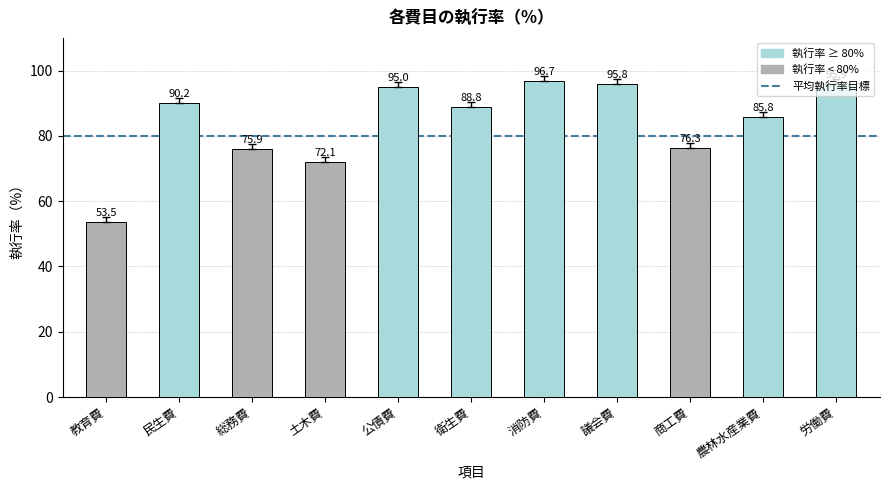

What is the difference between the second highest and second lowest values?

23.8